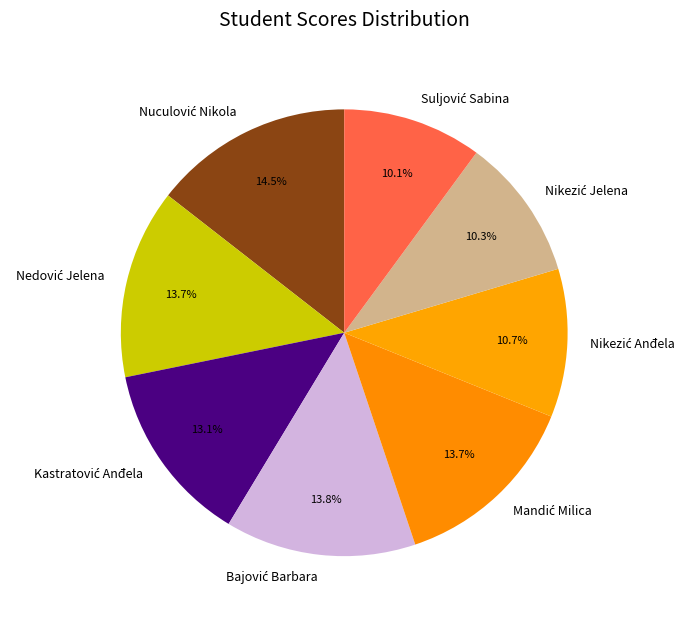

Is there a majority slice in this chart?

No